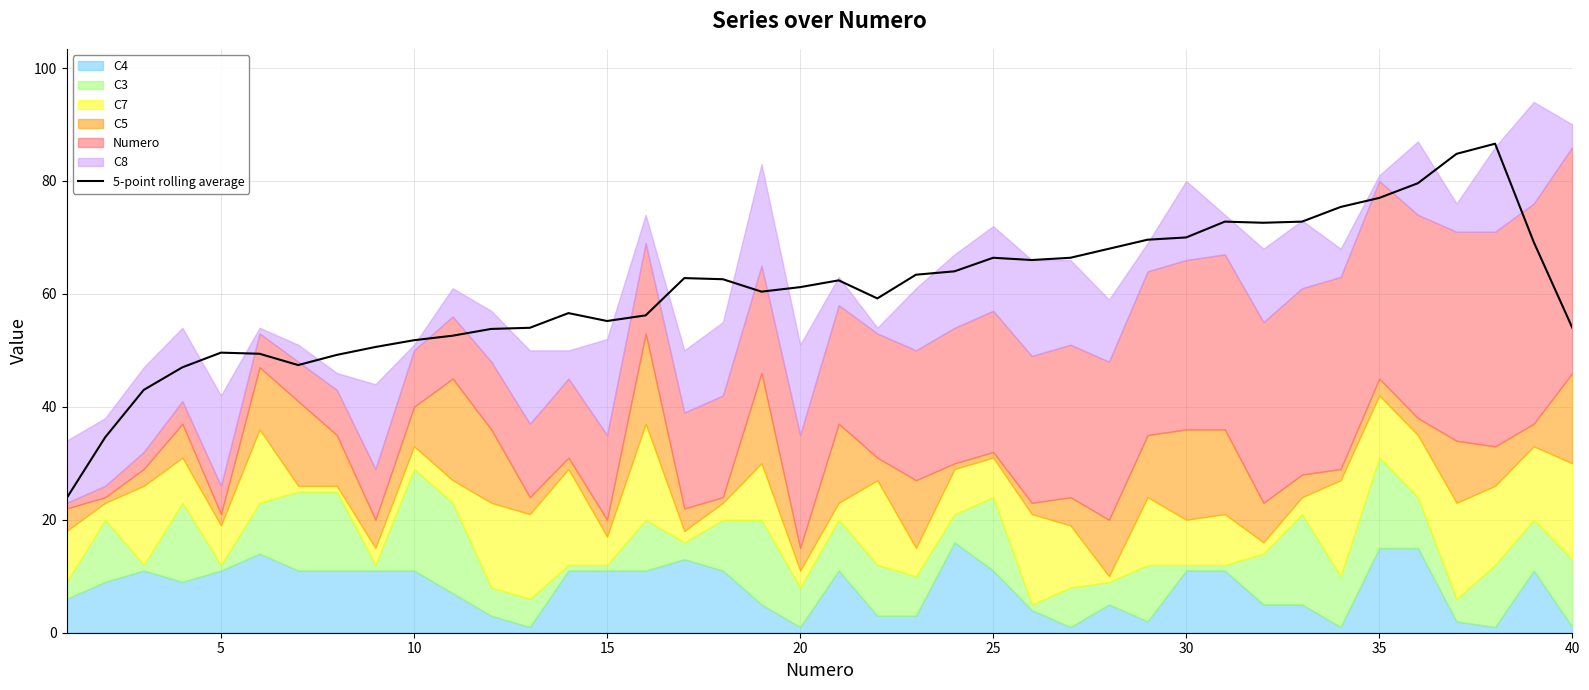

What is the lowest value of the 5-point rolling average series?

23.8